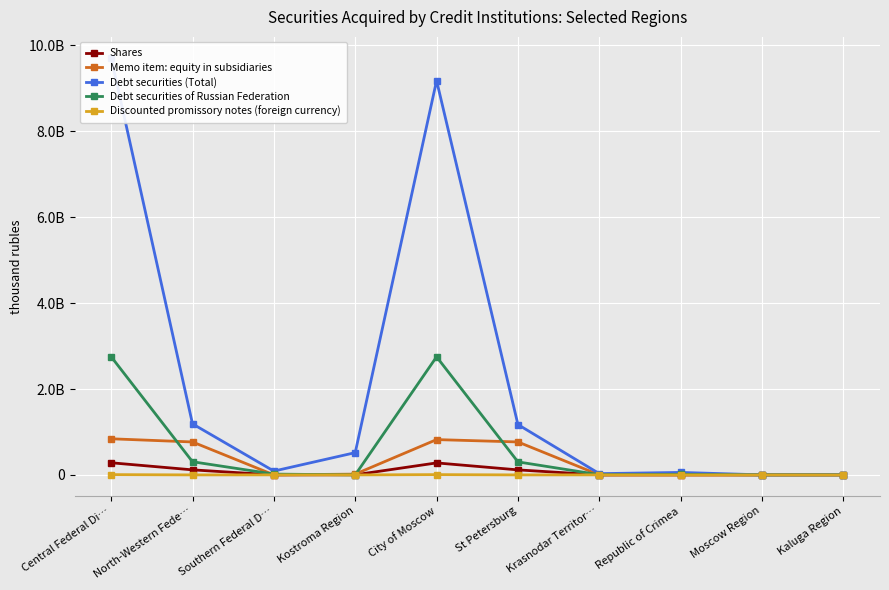

What is the sum of all Debt securities of Russian Federation values?

6151861910